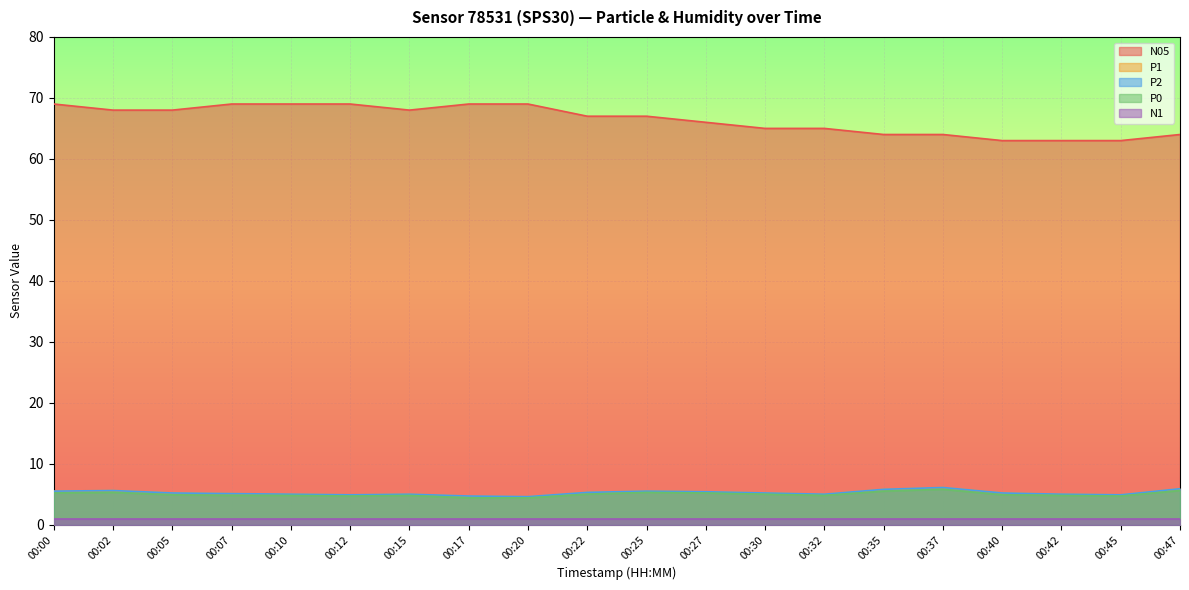

Which category has the lowest value across all series?

00:17